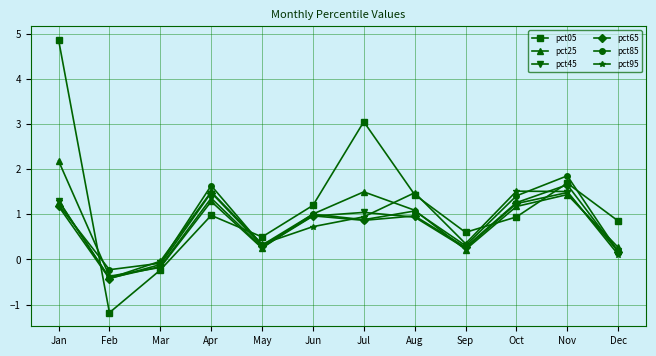

What is the spread (max minus min) of values at Nov?

0.4